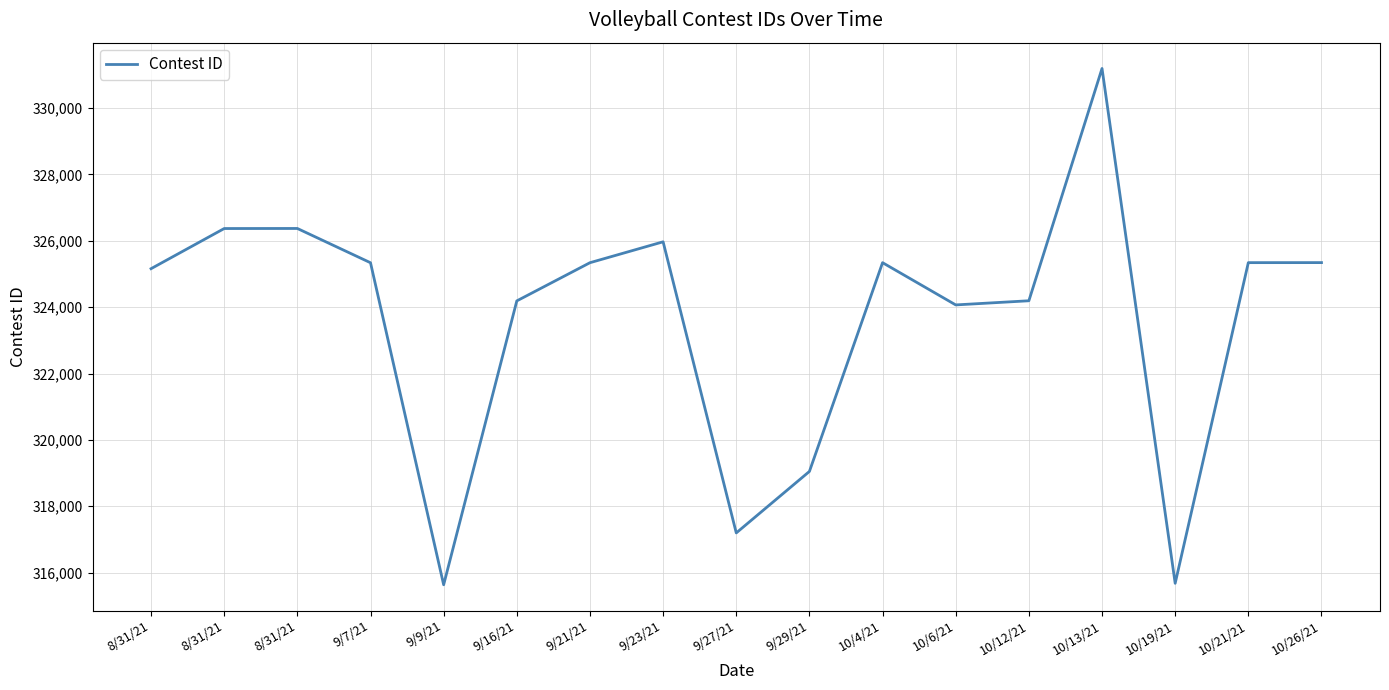

How many lines are shown in the chart?

1